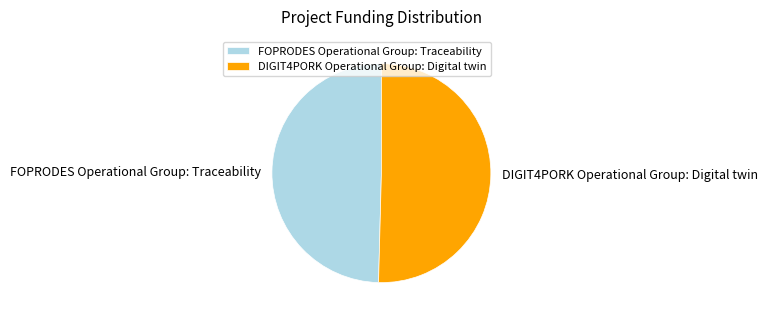

Rank the categories by value from highest to lowest.

DIGIT4PORK Operational Group: Digital twin, FOPRODES Operational Group: Traceability